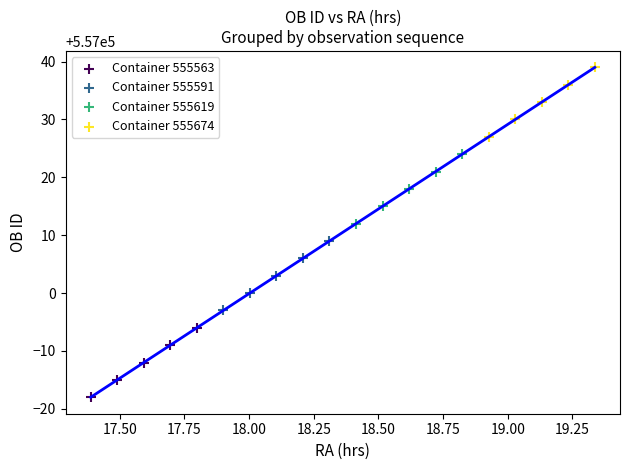

Which series contains the lowest Y value?

Container 555563